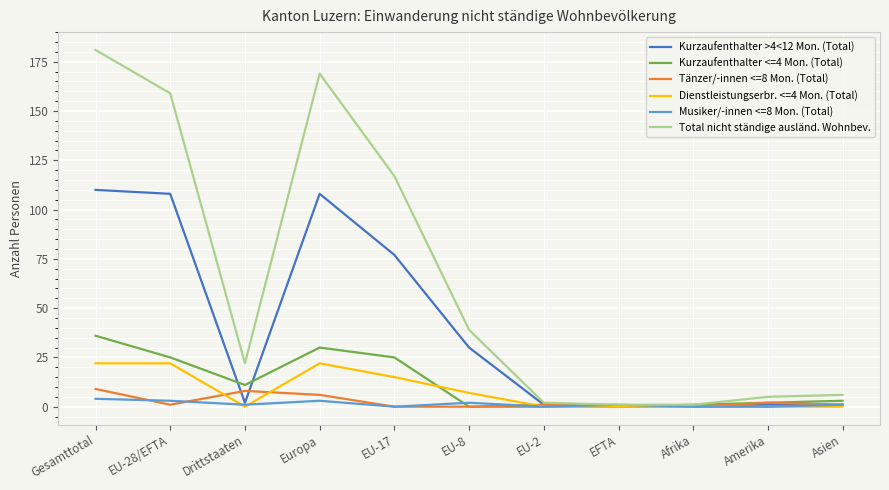

What is the highest value of the Total nicht ständige ausländ. Wohnbev. series?

181